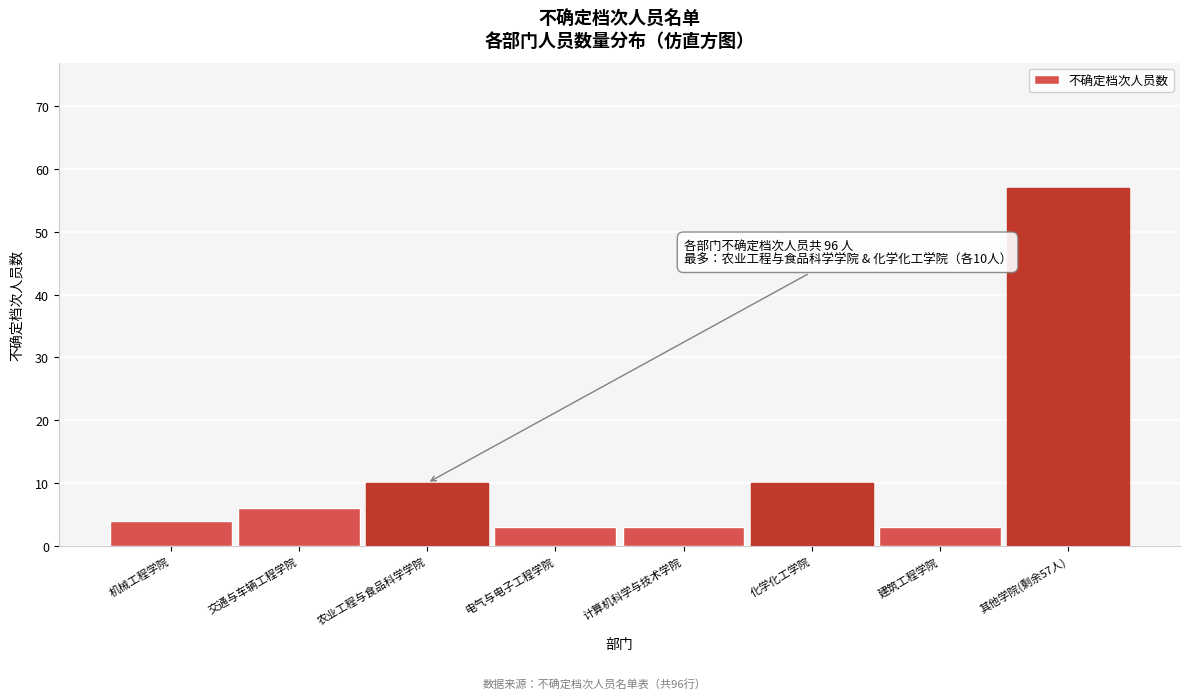

Reading left to right, extract all data points from this chart.

机械工程学院=4	交通与车辆工程学院=6	农业工程与食品科学学院=10	电气与电子工程学院=3	计算机科学与技术学院=3	化学化工学院=10	建筑工程学院=3	其他学院(剩余57人)=57